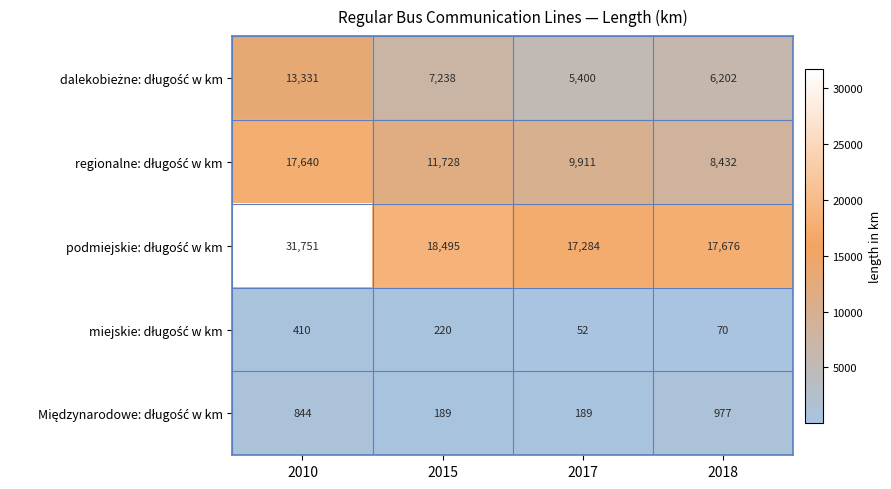

What is the spread (max minus min) of values at 2017?

17232